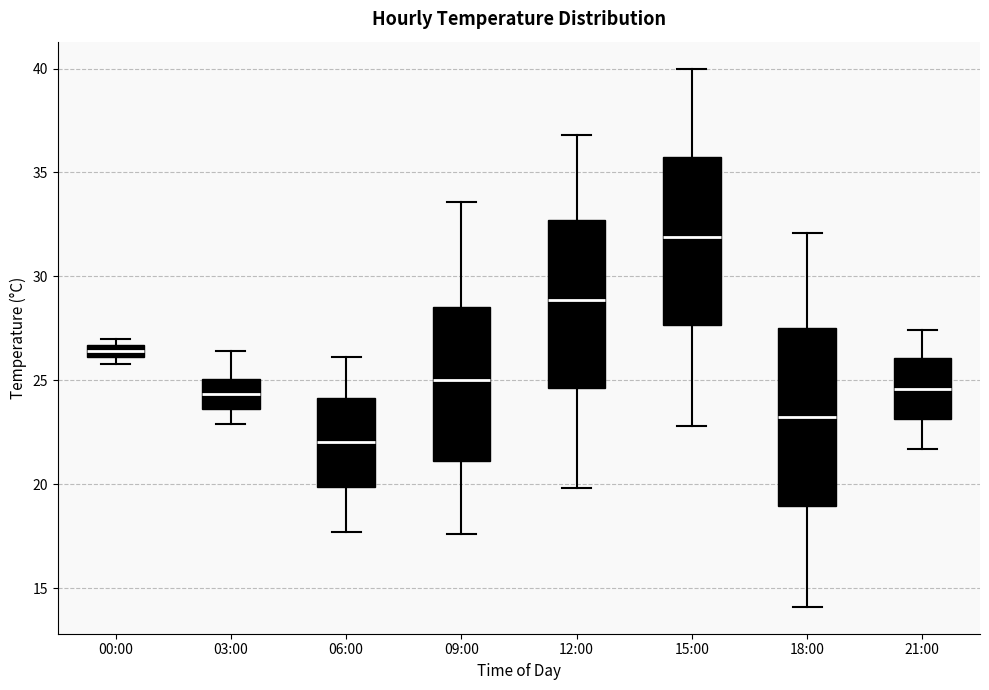

Where is the lower edge of the box for 00:00 on the y-axis? The values are not printed on the chart, so give them approximately, as read against the axis.

26.0